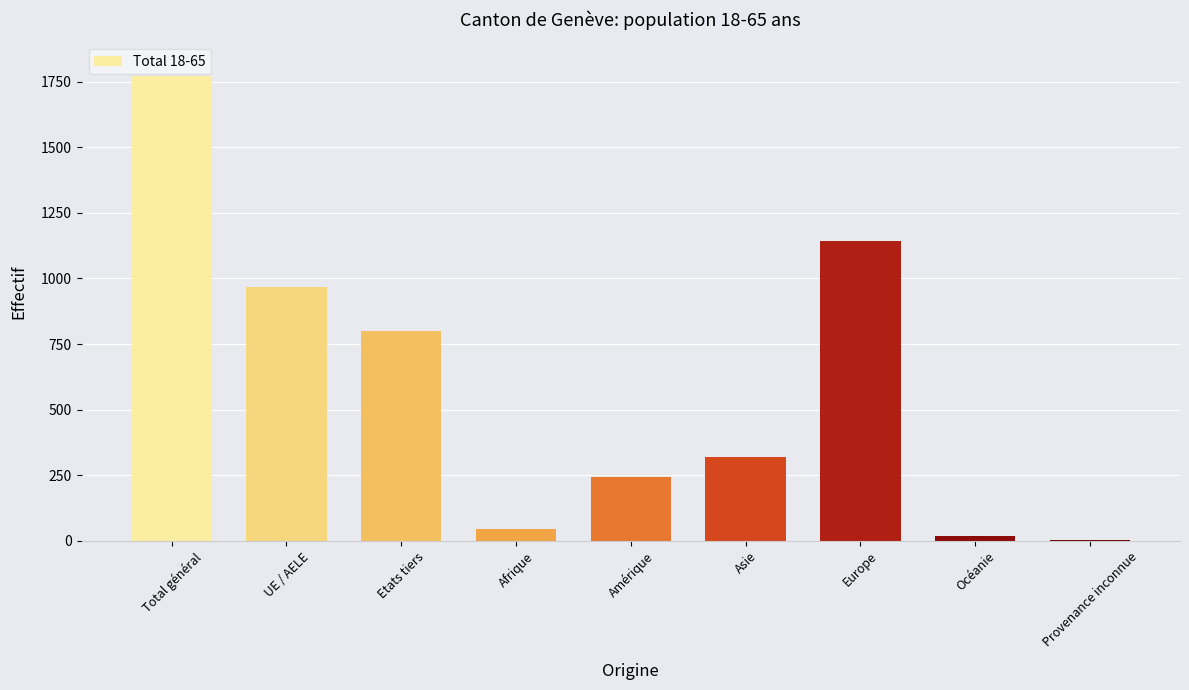

Are the bars horizontal?

No